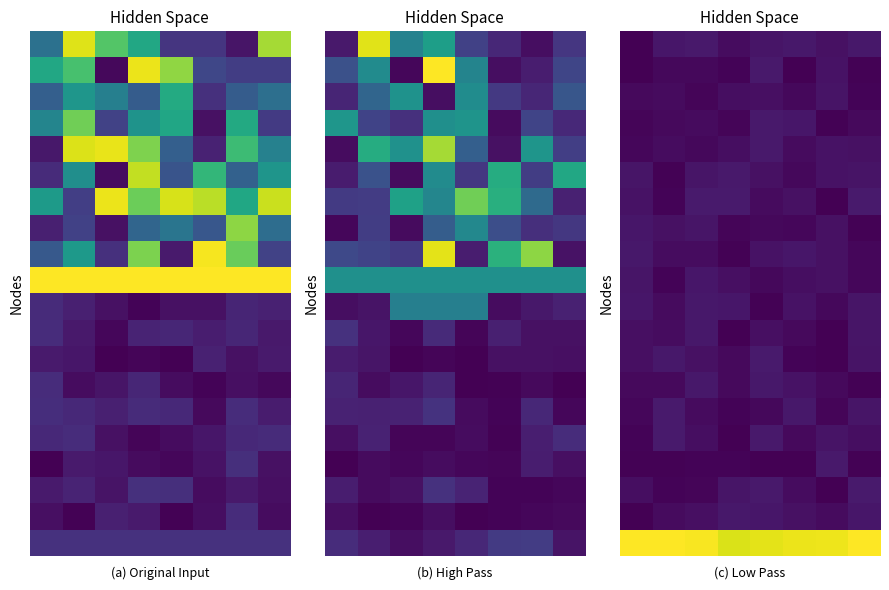

Which has a higher value, 2 or 1?

2